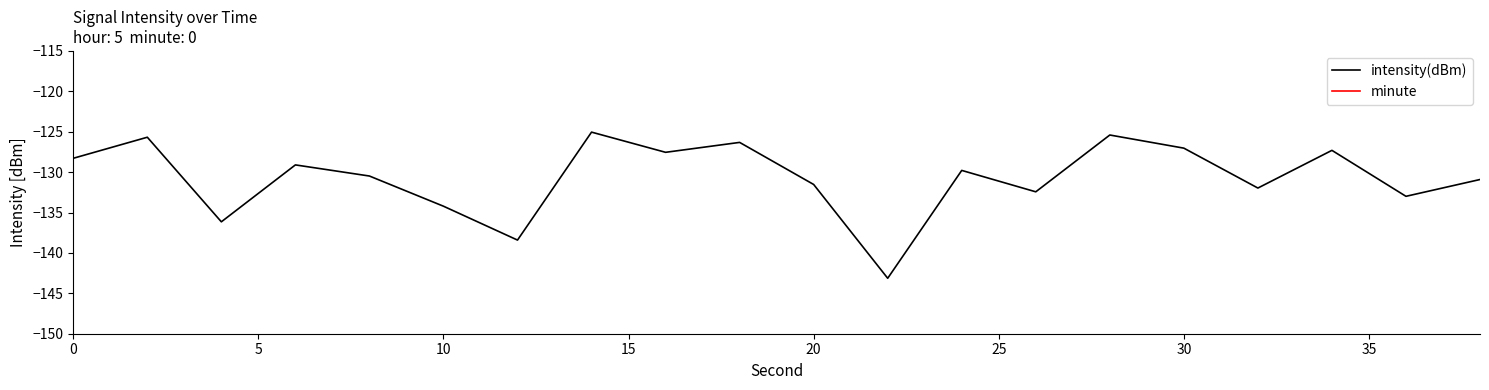

True or false: intensity(dBm) has more than 0 points higher than both neighbors.

True